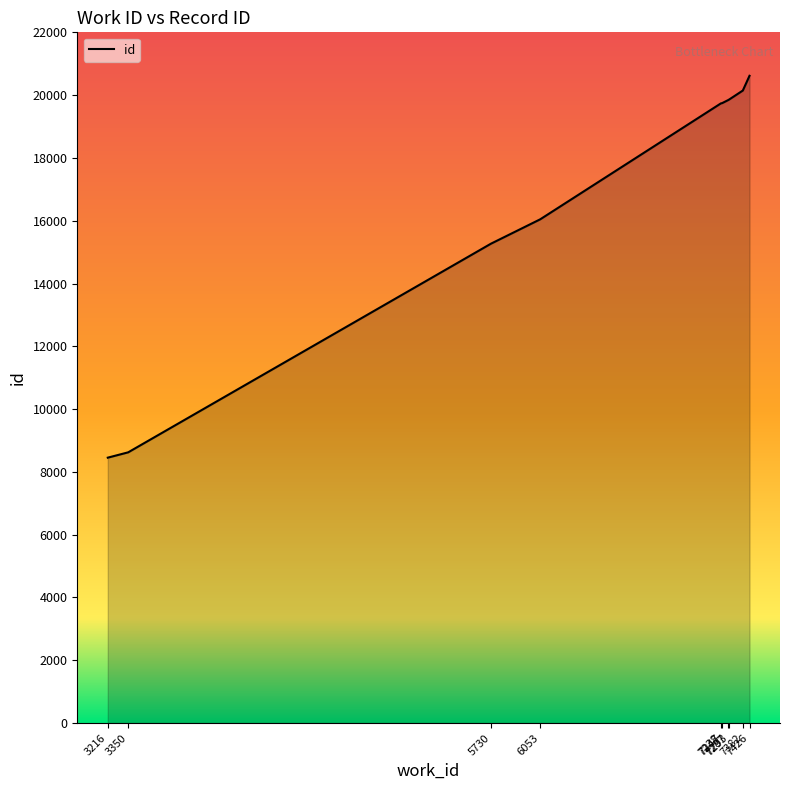

Where is the data nearest to the value 14534?

5730